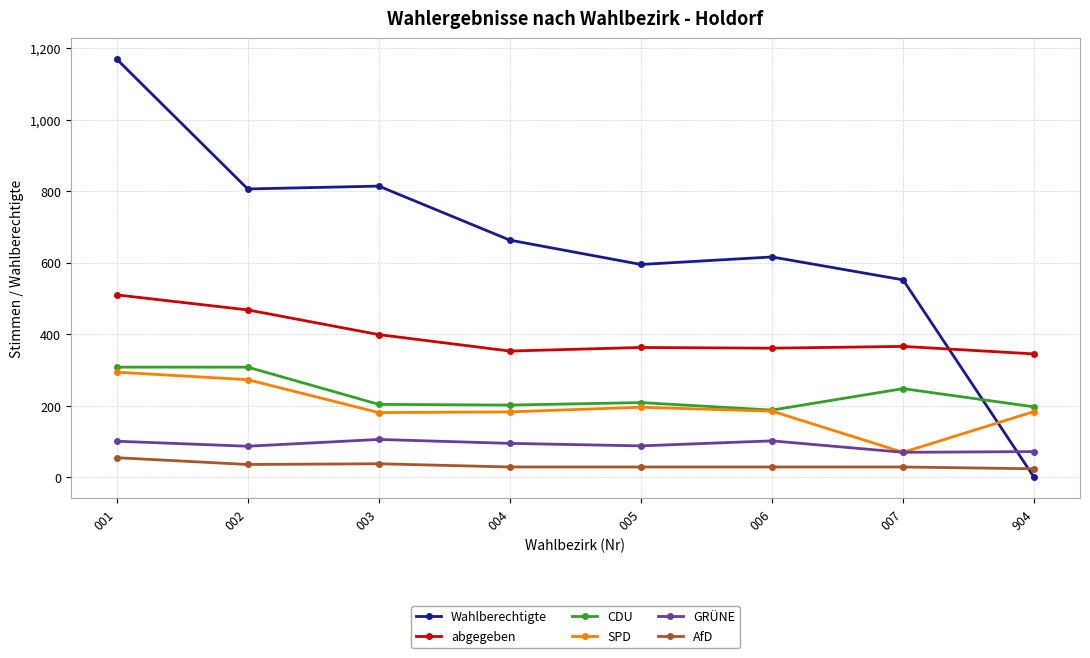

What is the greatest value displayed?

1169